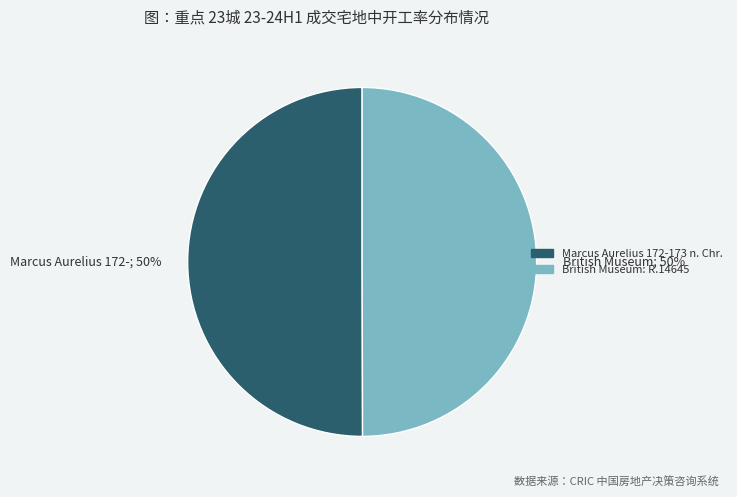

Is the sum of British Museum: R.14645 and Marcus Aurelius 172-173 n. Chr. greater than half?

Yes